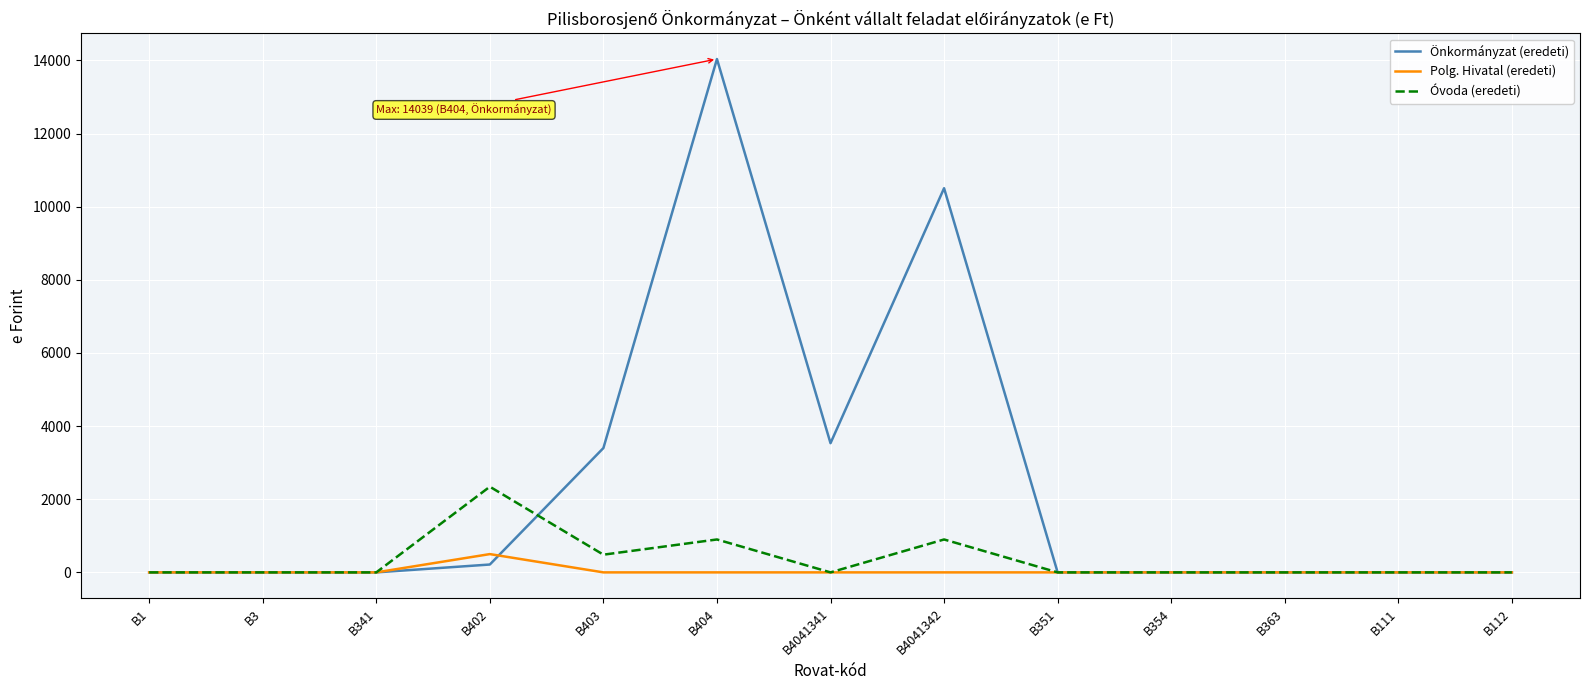

Rank the series by their maximum value, from lowest to highest.

Polg. Hivatal (eredeti), Óvoda (eredeti), Önkormányzat (eredeti)